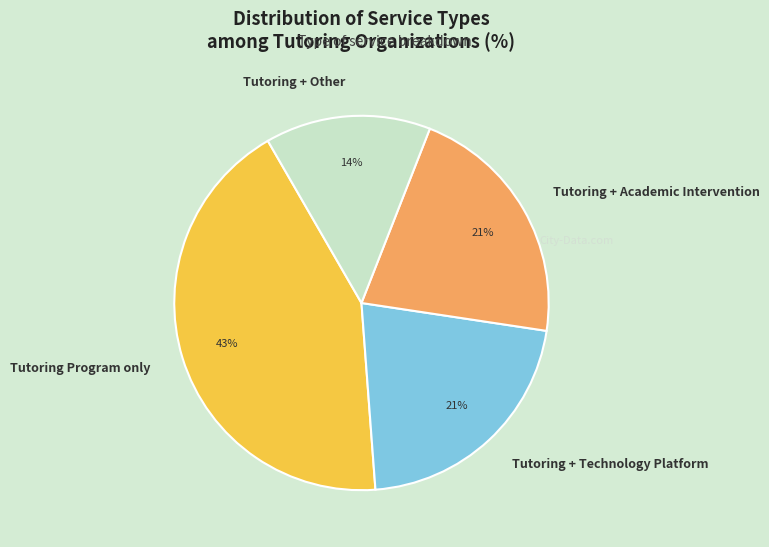

To the nearest percent, what is the difference between the largest and smallest slice percentages?

29%